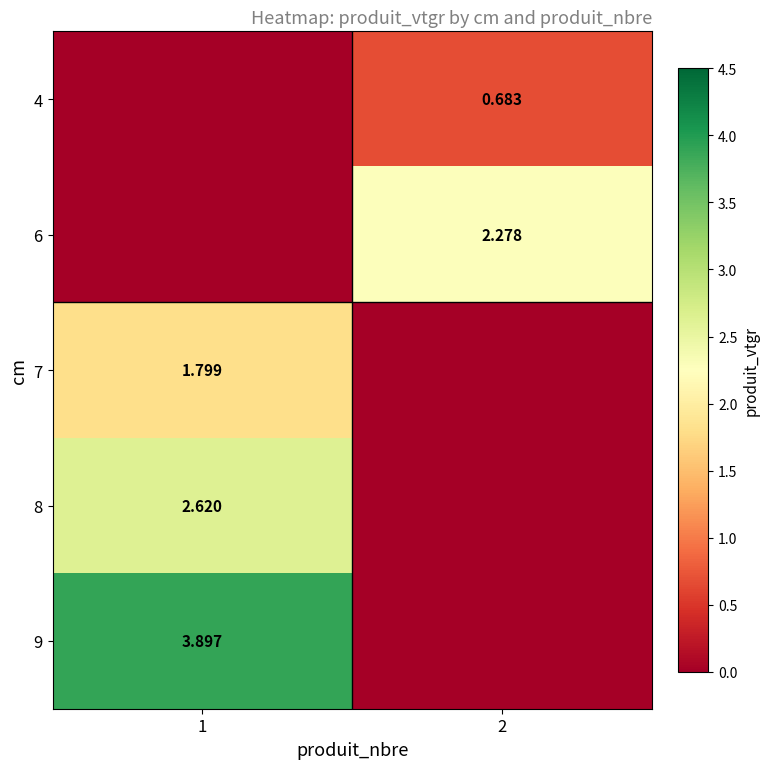

What is the spread (max minus min) of values at 1?

3.9